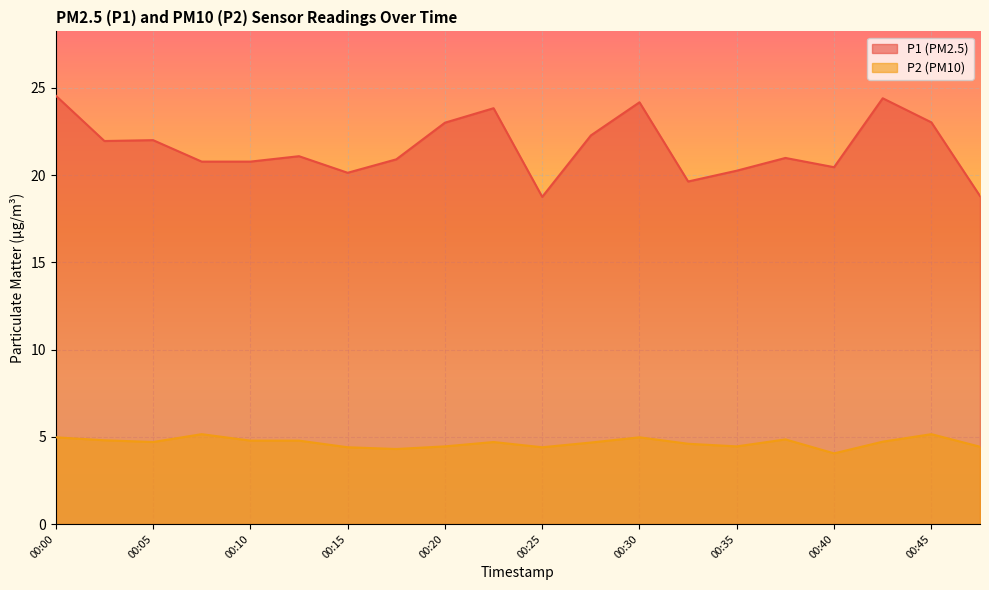

Between 00:42 and 00:45, which is larger?

00:42